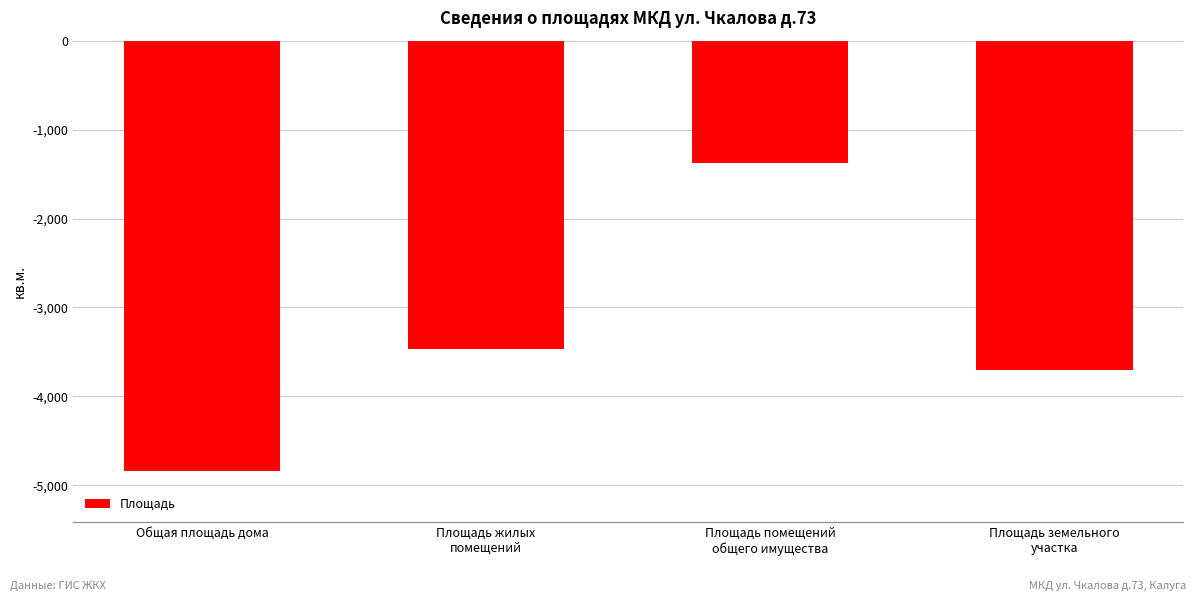

Rank the categories by value from highest to lowest.

Площадь помещений
общего имущества, Площадь жилых
помещений, Площадь земельного
участка, Общая площадь дома